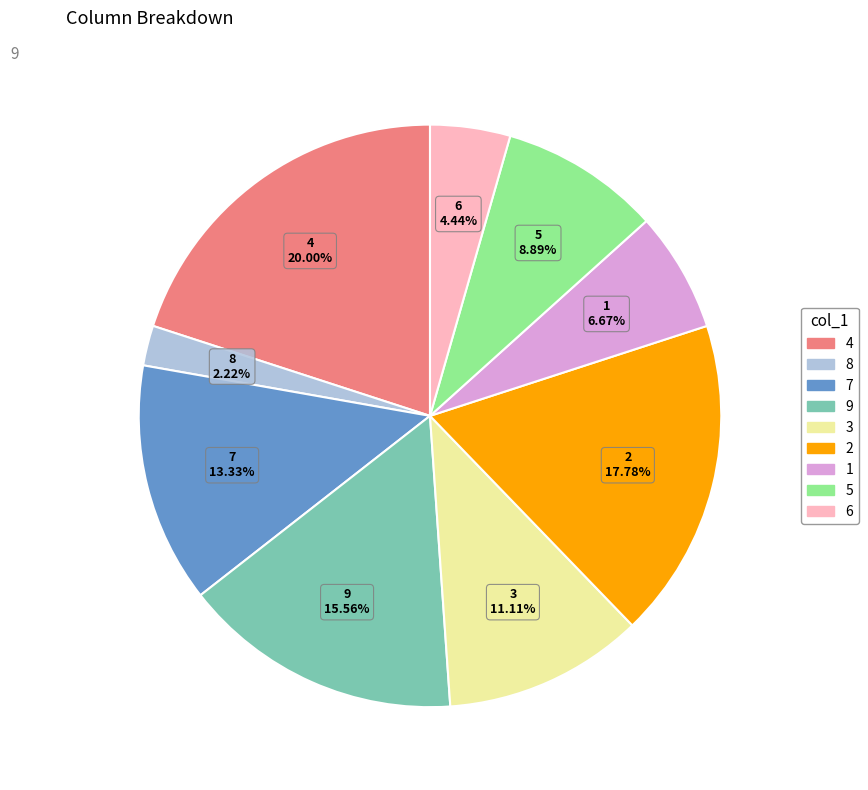

True or false: 6 accounts for 4% of the total.

True